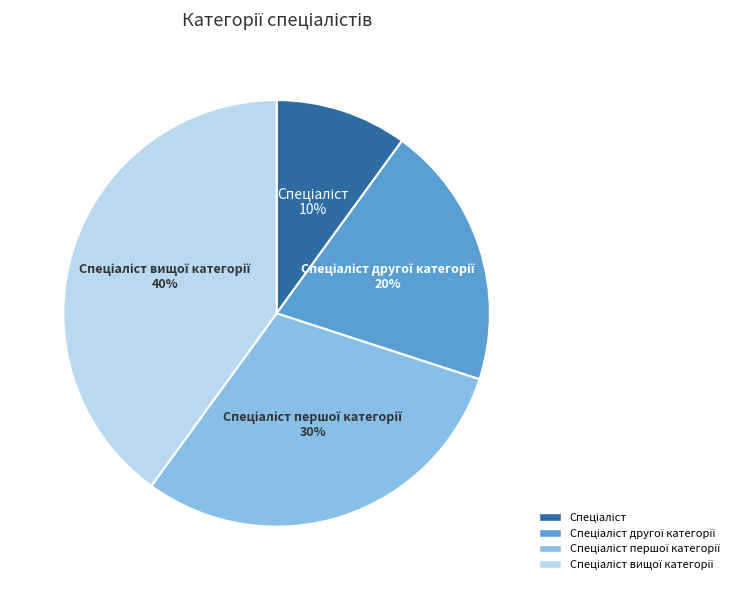

Is there a majority slice in this chart?

No